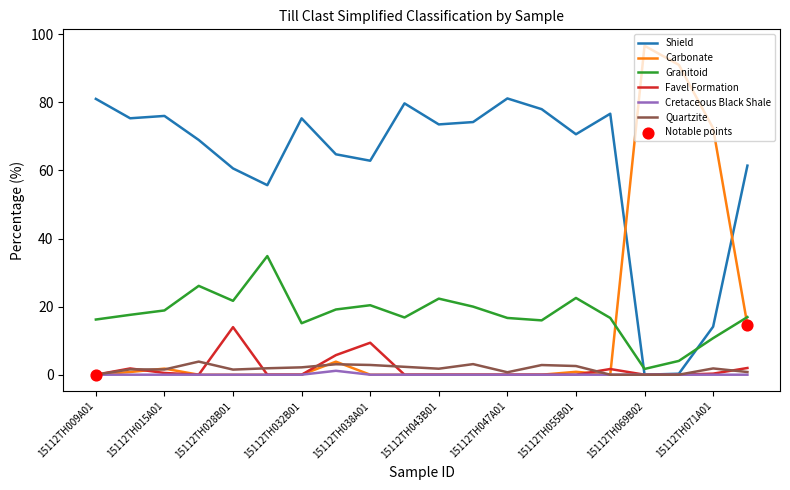

Which series has the largest range (max minus min)?

Carbonate